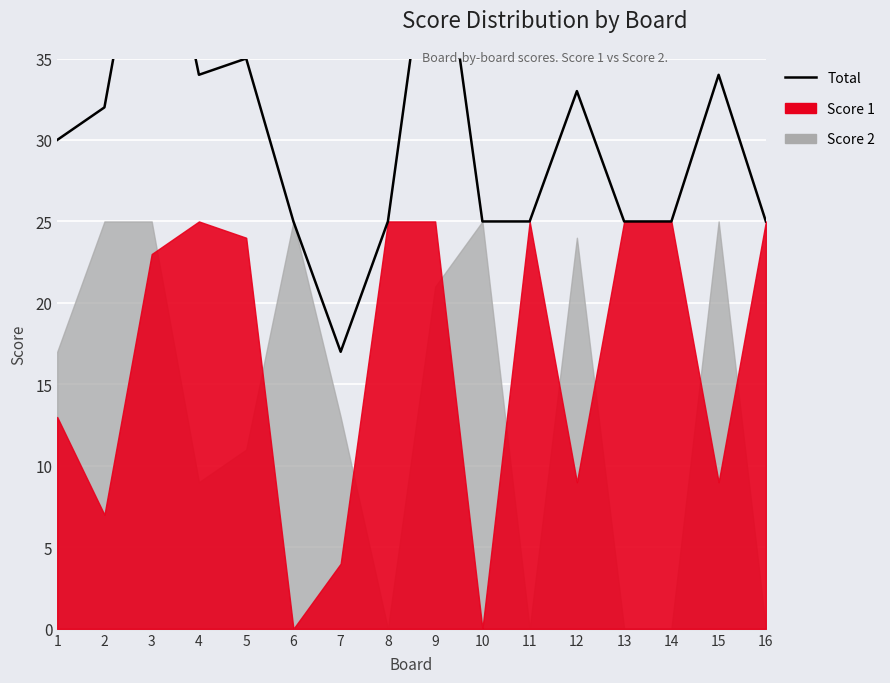

How many interior local valleys (lower than both neighbors) does the data have?

2